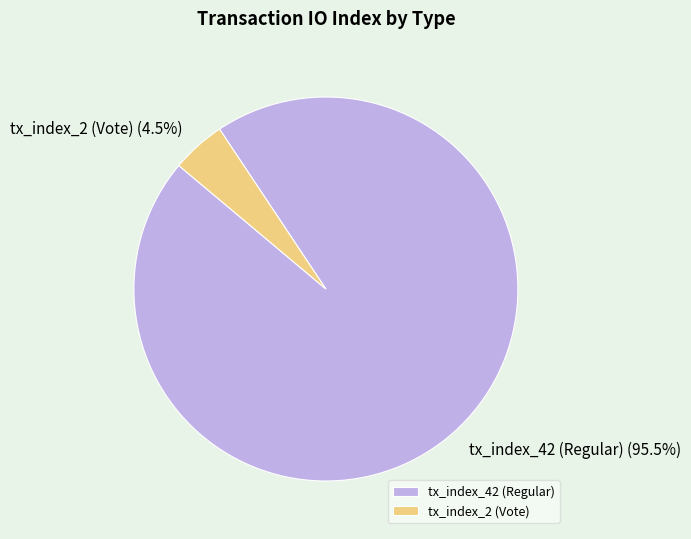

Between tx_index_42 (Regular) and tx_index_2 (Vote), which is larger?

tx_index_42 (Regular)